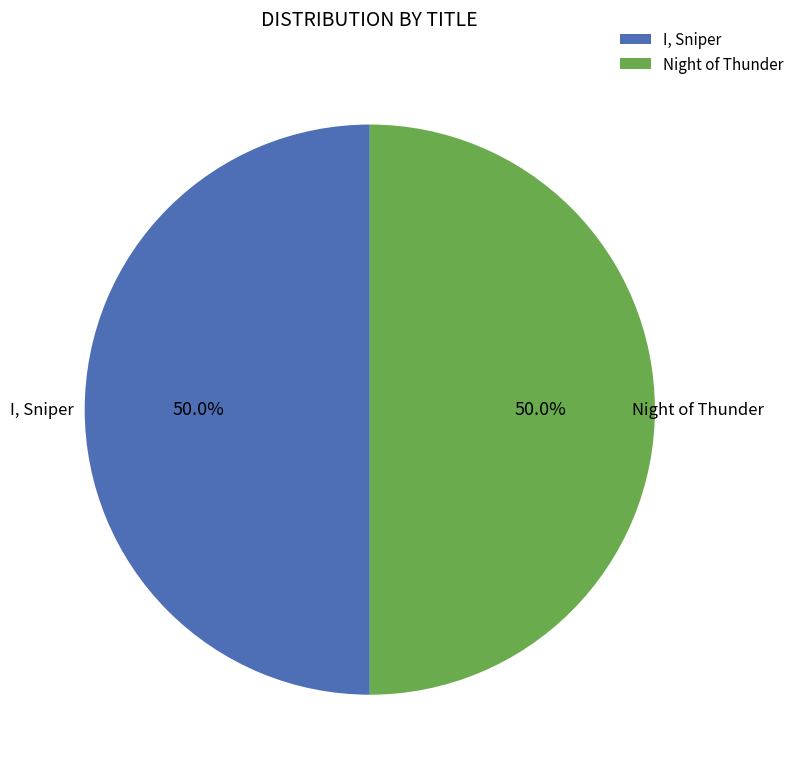

What percentage is NOT represented by I, Sniper?

50.0%